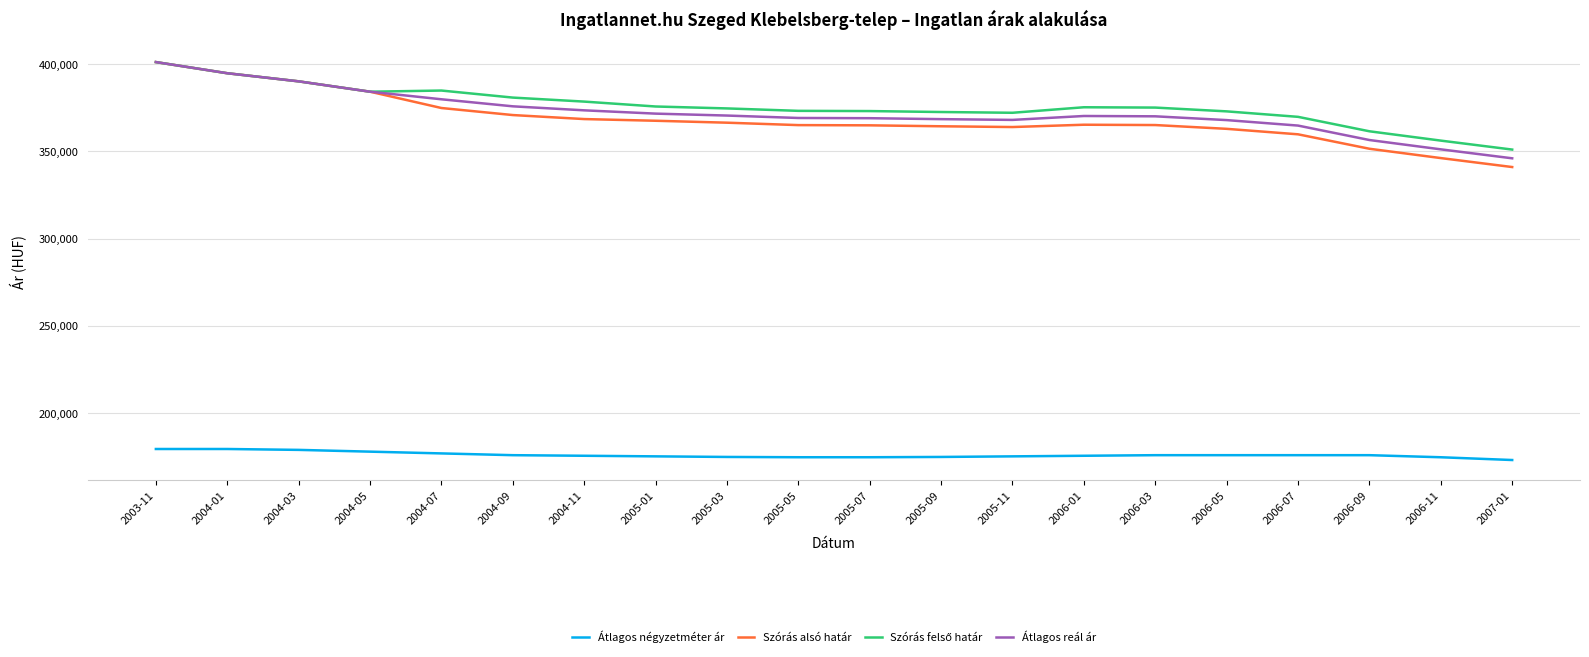

The value of Szórás alsó határ at 2005-03 is 366526. True or false?

True